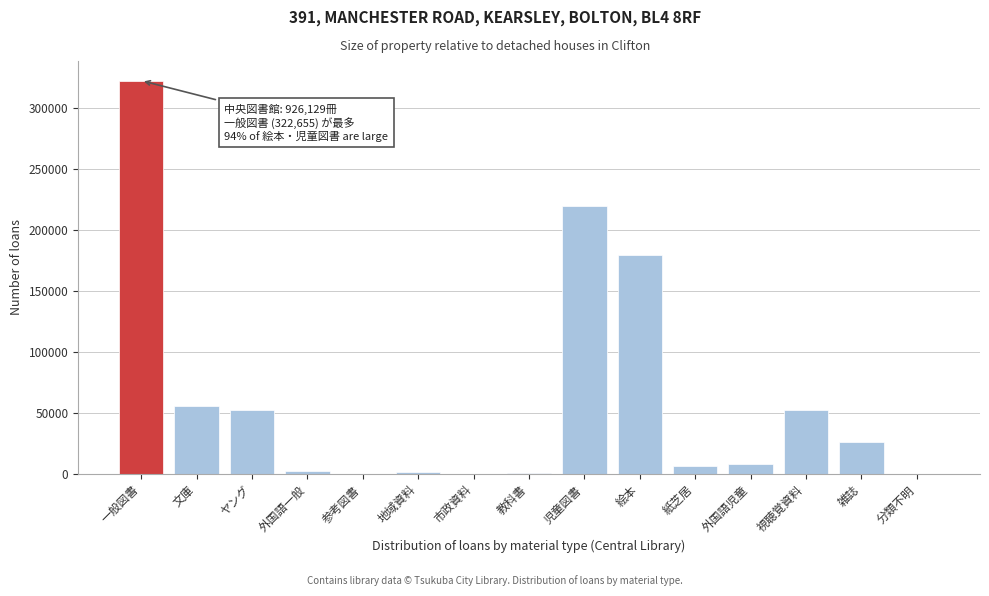

Which category has the highest value across all series?

一般図書